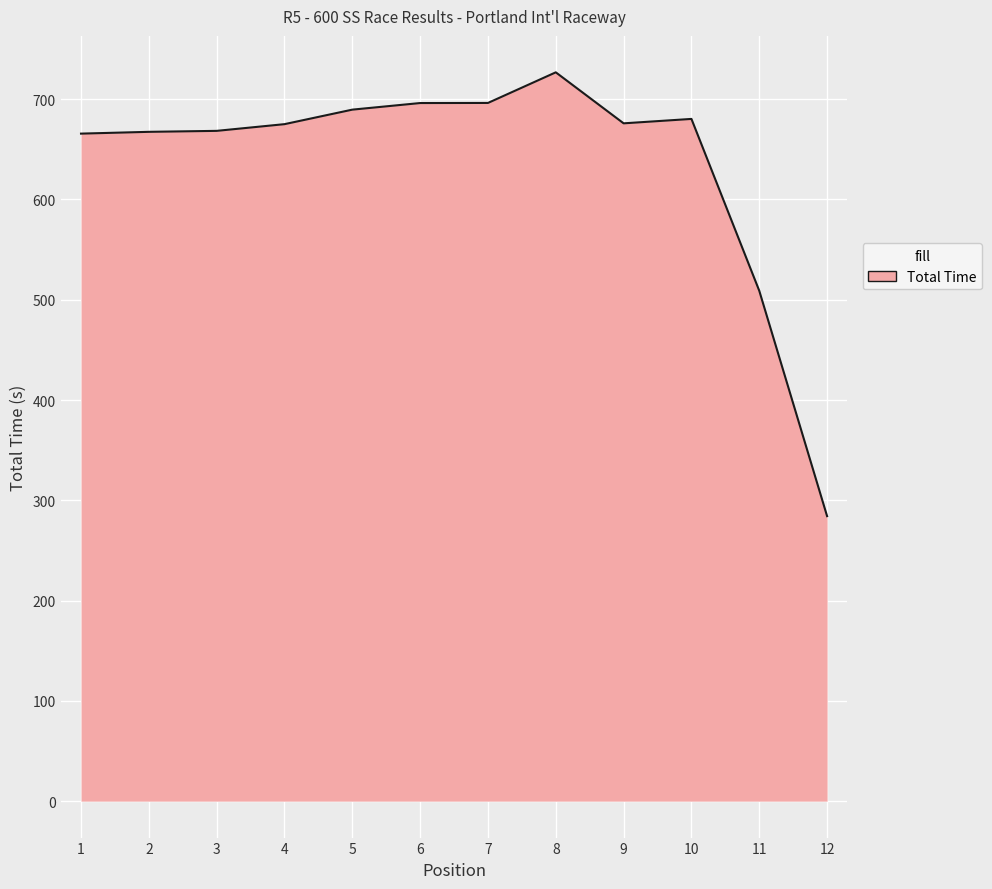

Read the value at 9.

675.9